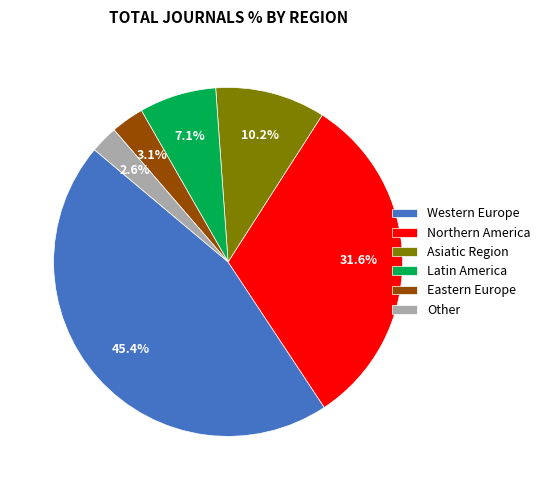

Approximately how many times larger is the value at Other compared to Northern America?

0.1